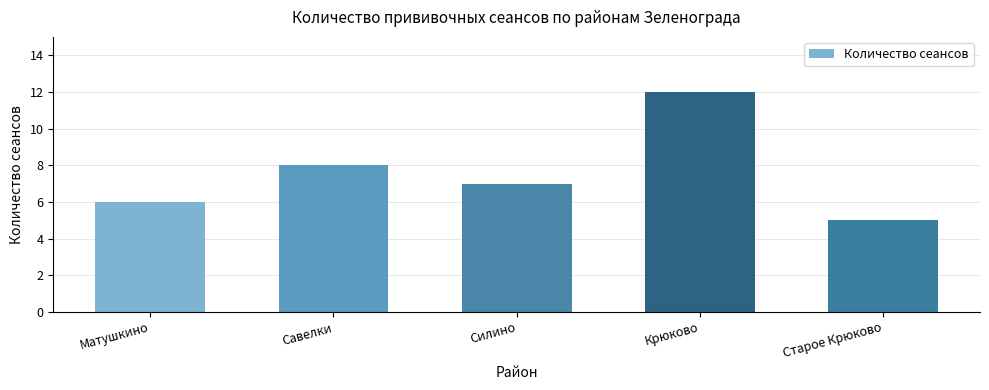

What is the smallest value displayed?

5